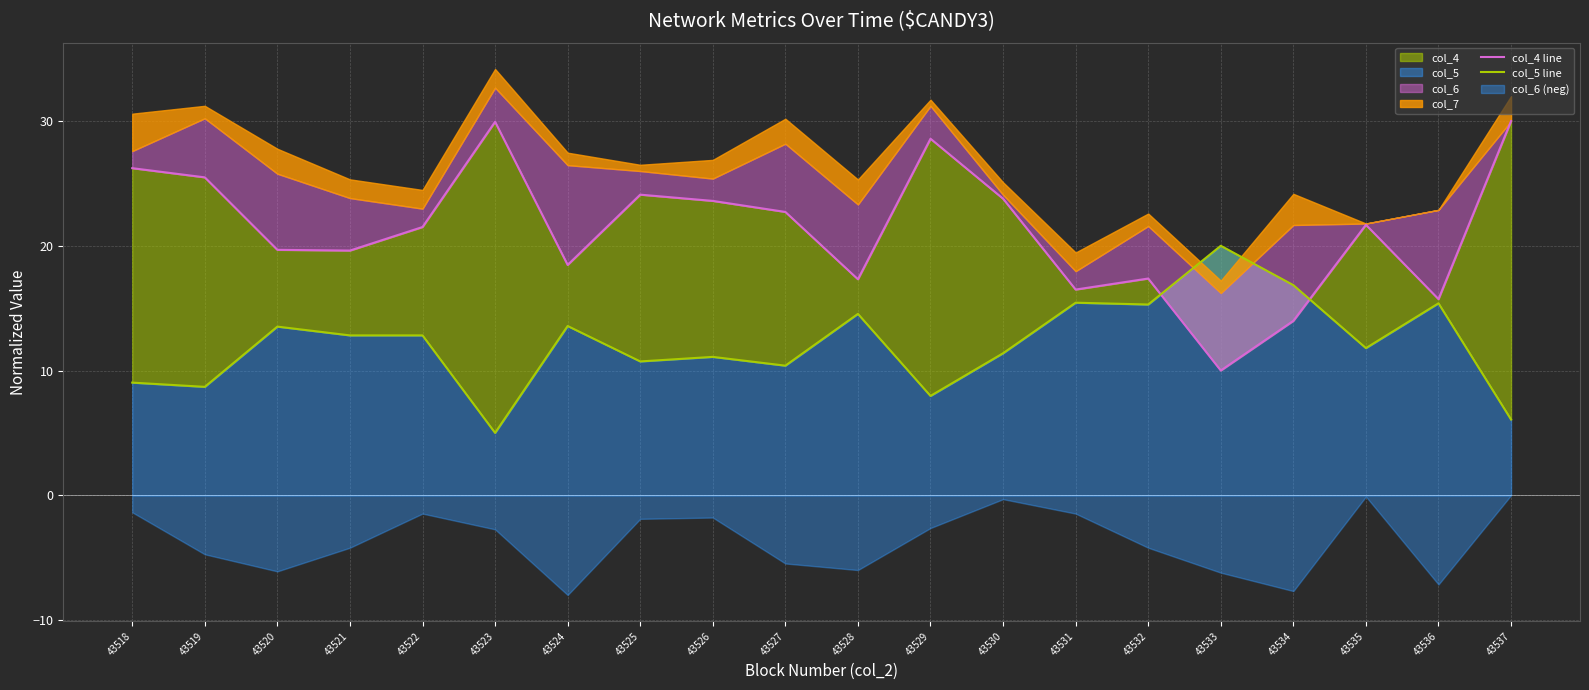

At how many categories does at least one series exceed 26?

4